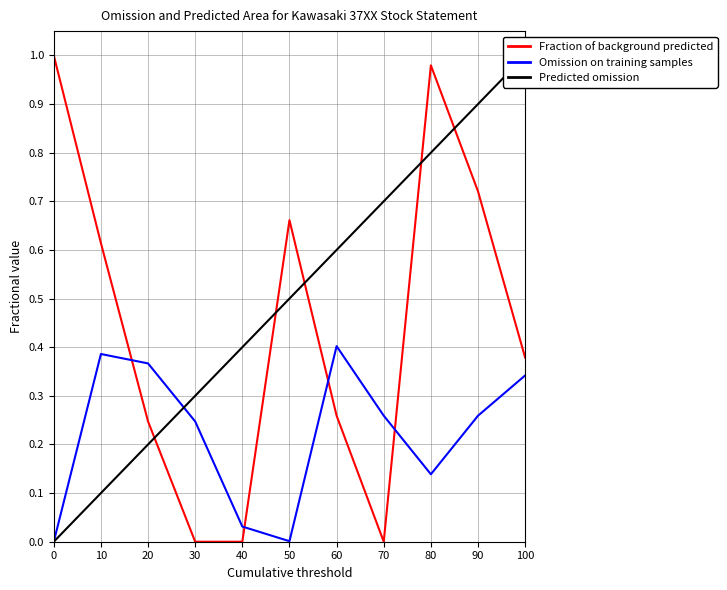

How many intersections are there between Fraction of background predicted and Omission on training samples?

4